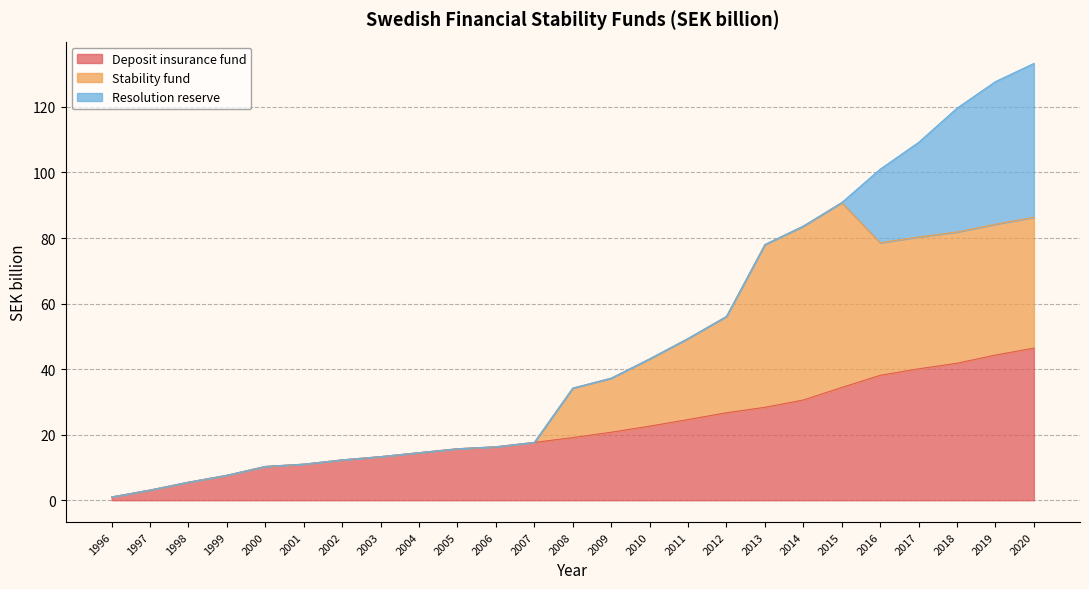

True or false: Resolution reserve and Deposit insurance fund cross at least once.

False